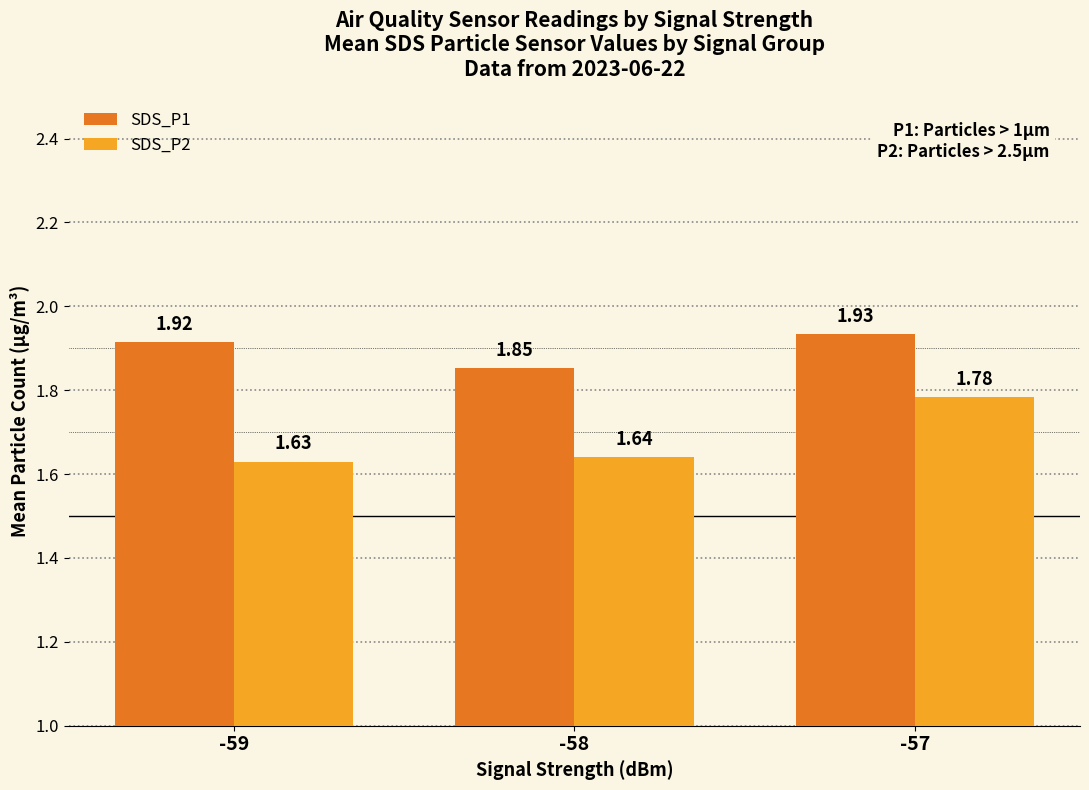

List the series in order of their overall mean, highest first.

SDS_P1, SDS_P2